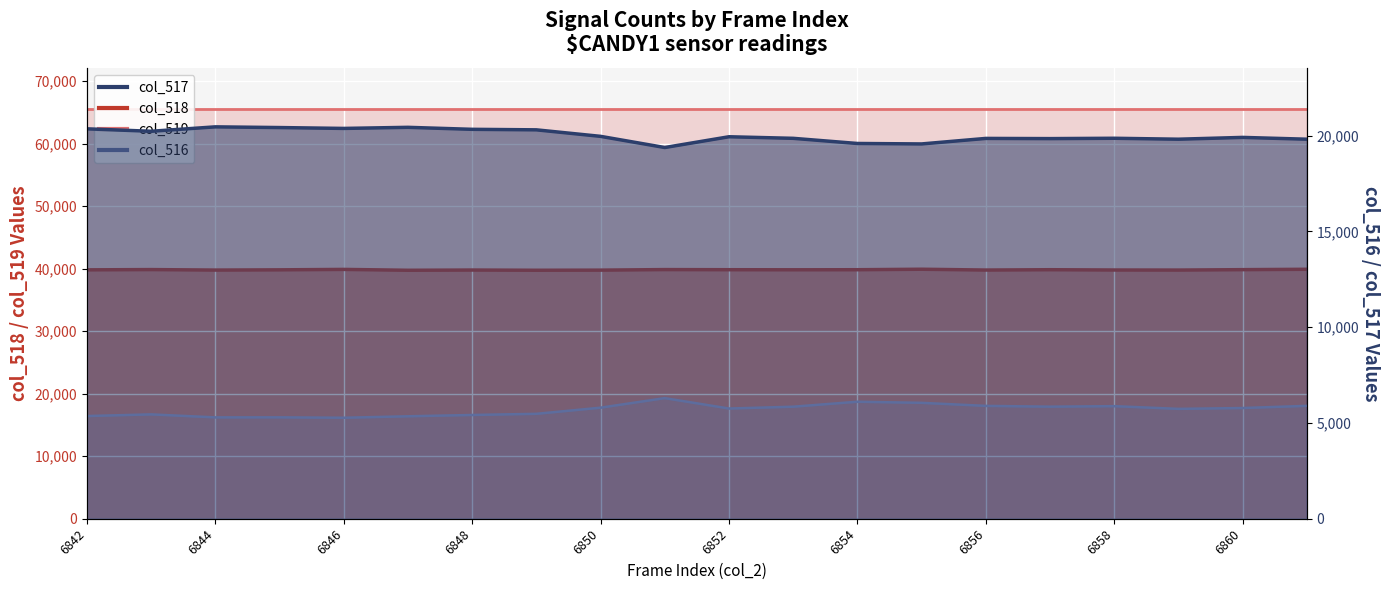

True or false: col_516 has more than 0 points higher than both neighbors.

True